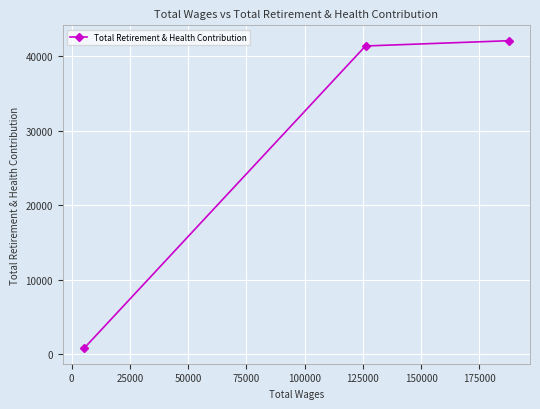

The value at −25000 is 63146. True or false?

False